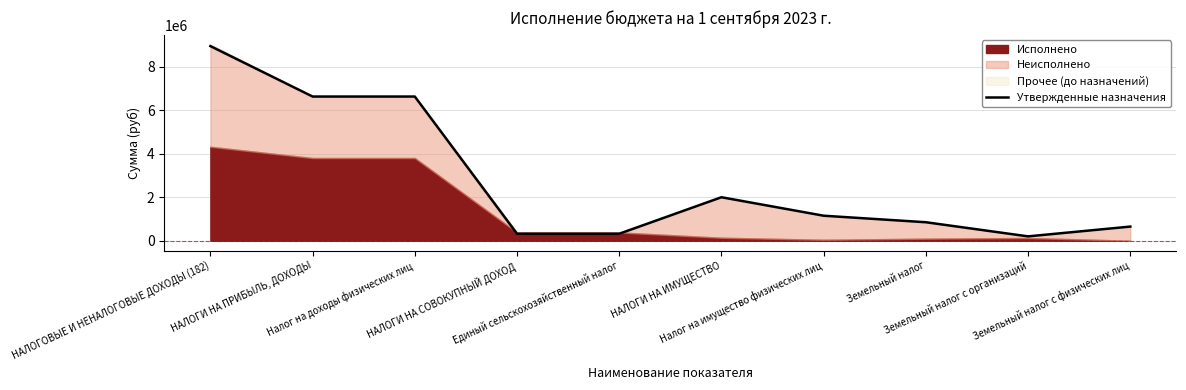

What is the value of the 2nd point from the left?

6632000